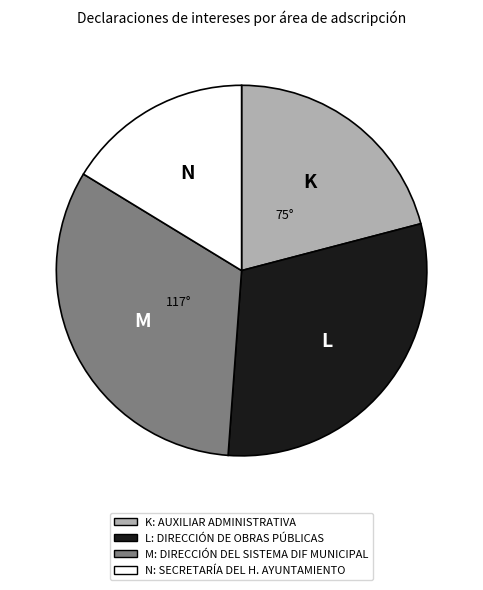

Is there any slice that represents more than half of the pie?

No